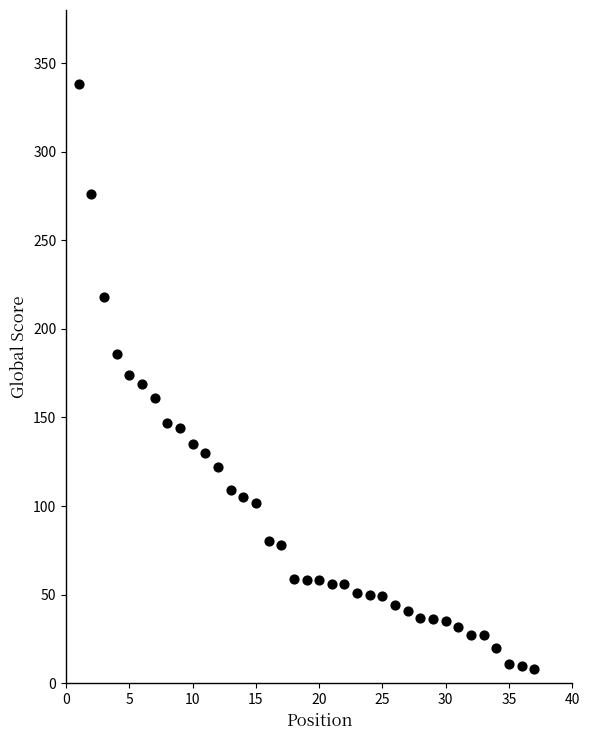

What is the range of Y values (max minus min)?

330